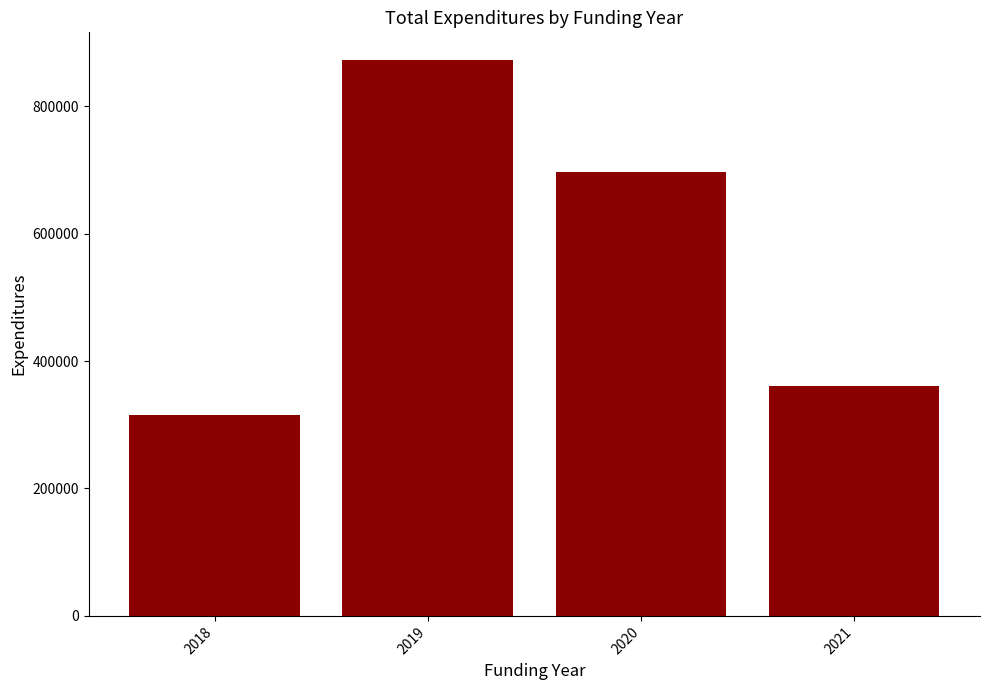

What is the greatest value displayed?

872351